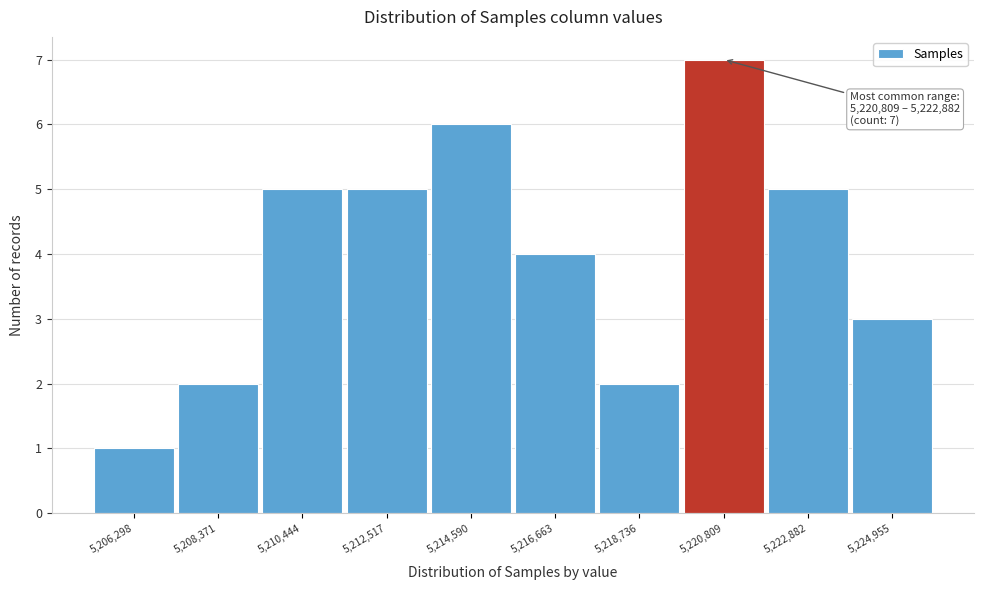

Reading right to left, transcribe all the data shown in this chart.

3	5	7	2	4	6	5	5	2	1